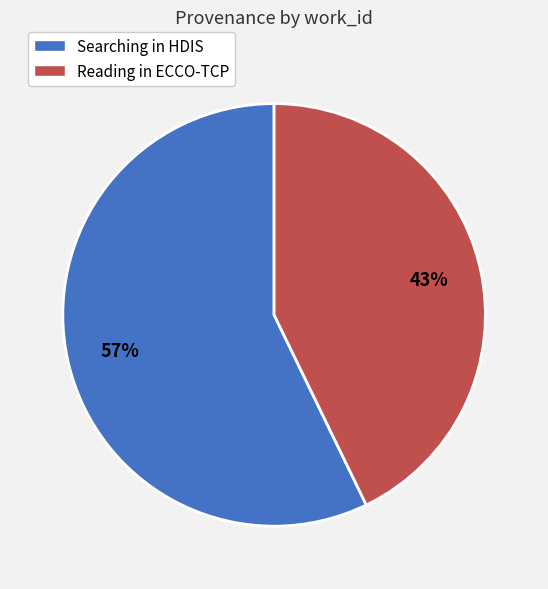

The Searching in HDIS slice represents 57% of the pie. True or false?

True